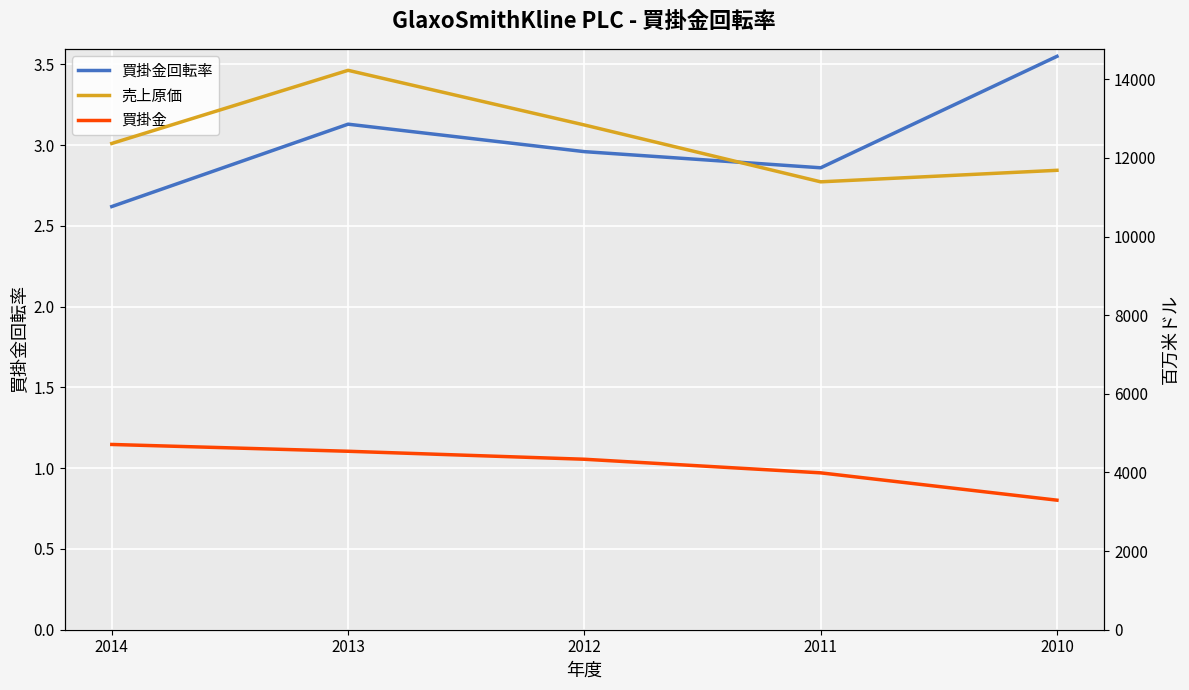

How many data points in 買掛金 are above 4336?

2